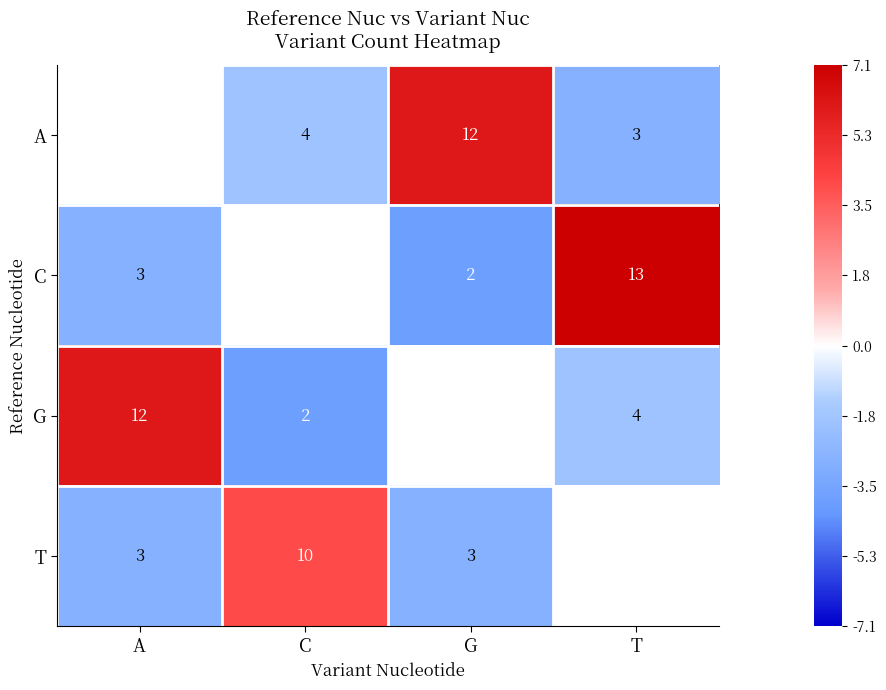

Is the value of C at G greater than the value of A at T?

No